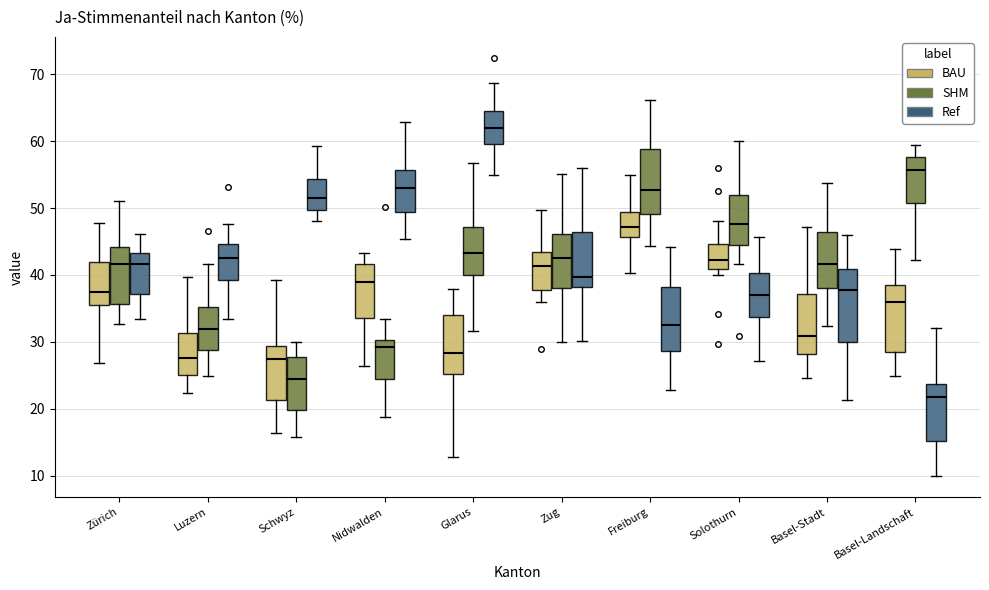

Which box is the tallest, from its lower edge to its upper edge?

Basel-Stadt (Ref)